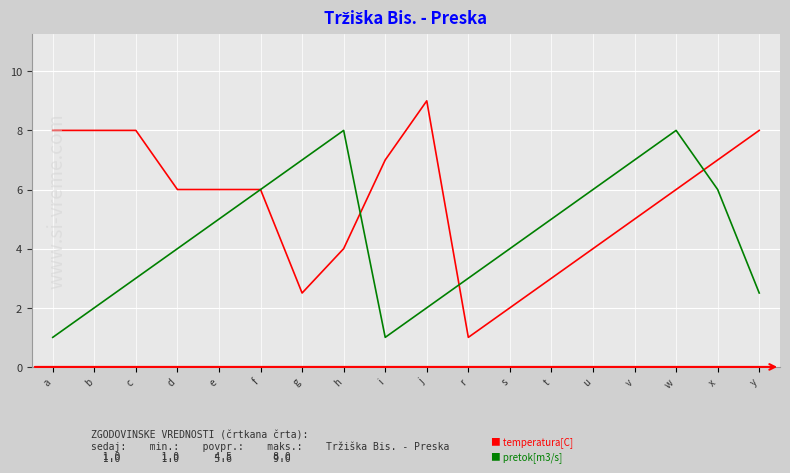

What position from the right is v?

4